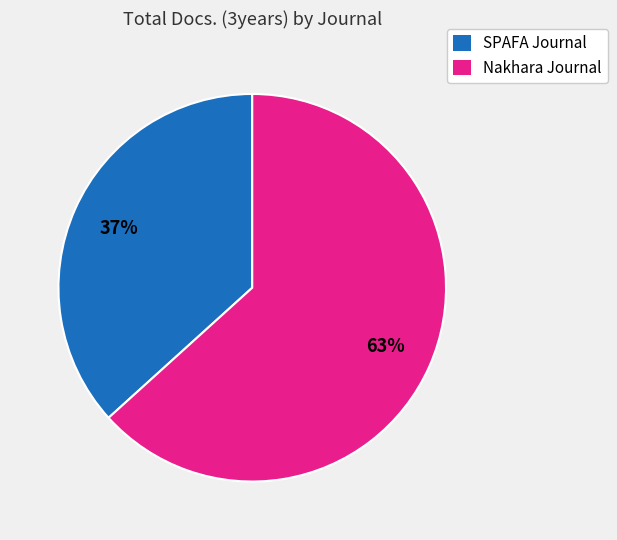

To the nearest percent, what portion does Nakhara Journal represent?

63%